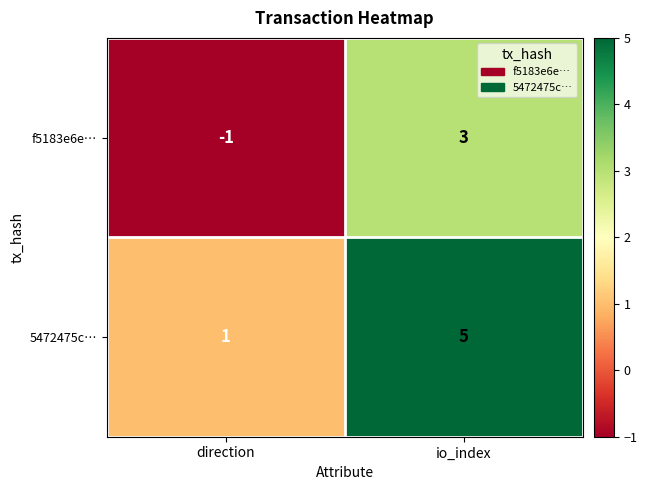

The f5183e6e… series shows 5 at io_index. True or false?

False